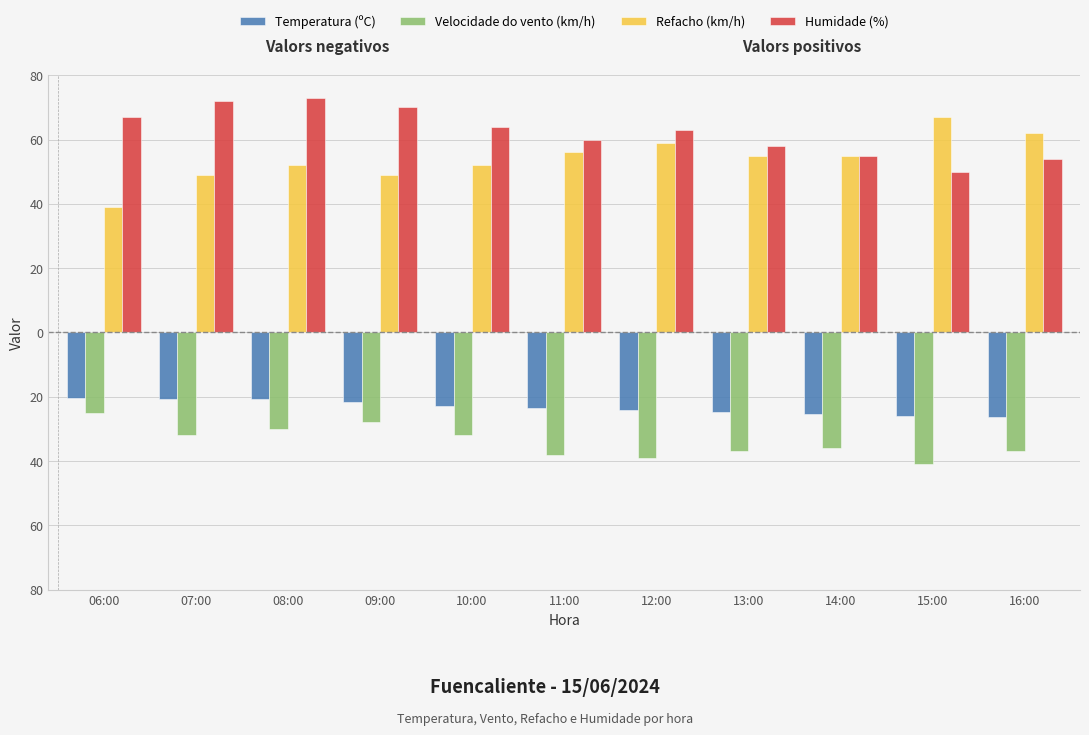

At which category is the sum across all series the highest?

08:00